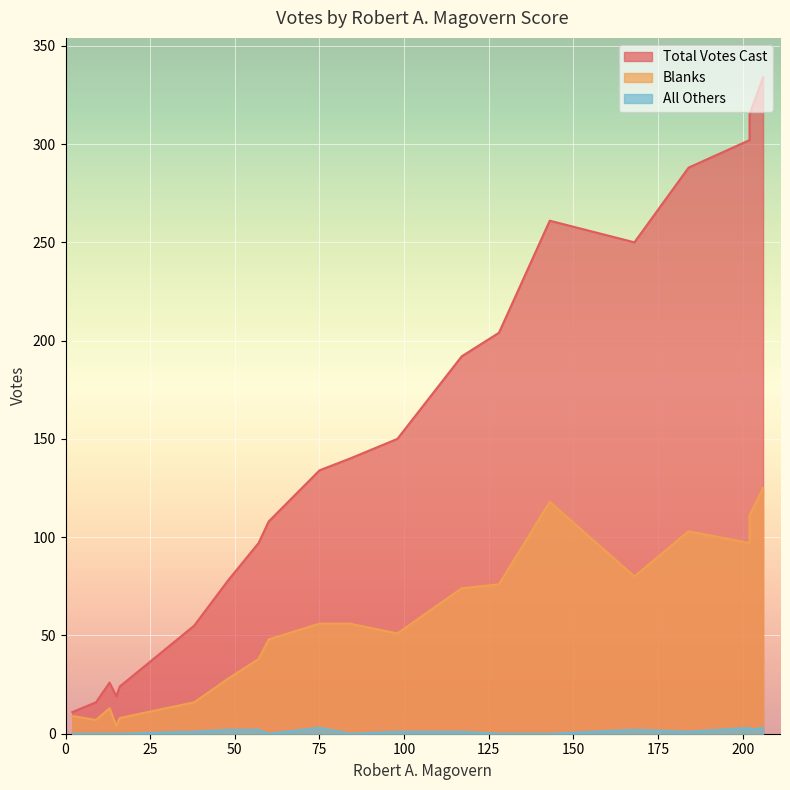

Is the value of Blanks at 17 greater than the value of Total Votes Cast at 12?

No